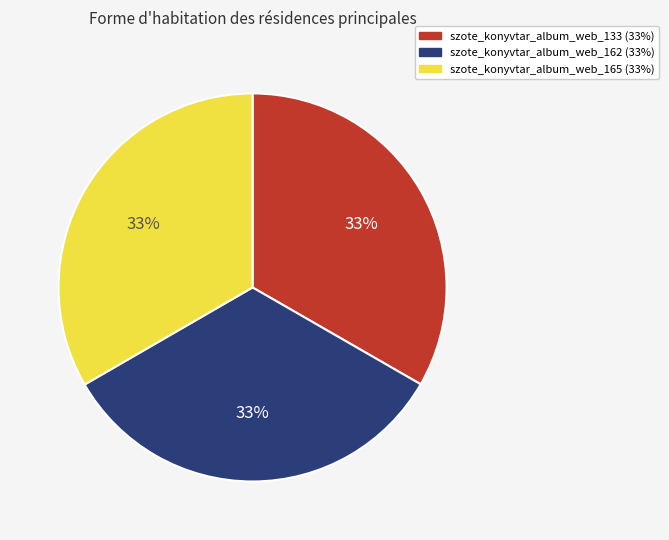

To the nearest percent, what percentage of the pie is szote_konyvtar_album_web_162?

33%